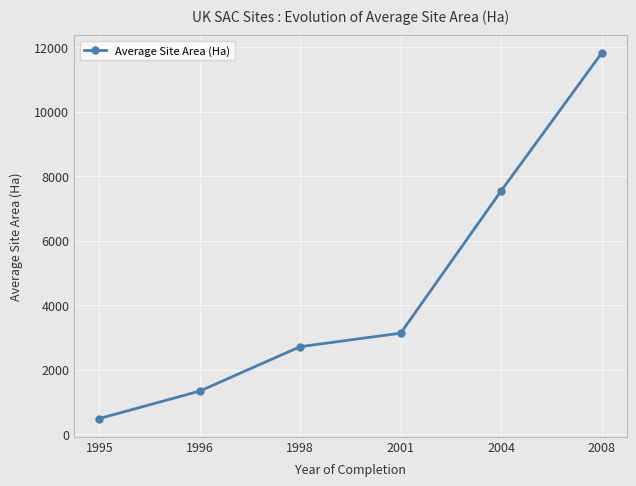

What is the smallest value displayed?

487.5